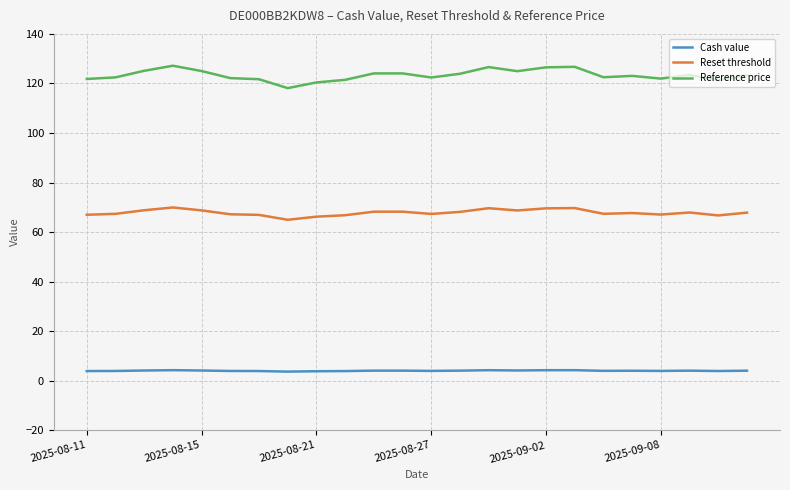

What are all the series names shown in the legend?

Cash value, Reset threshold, Reference price